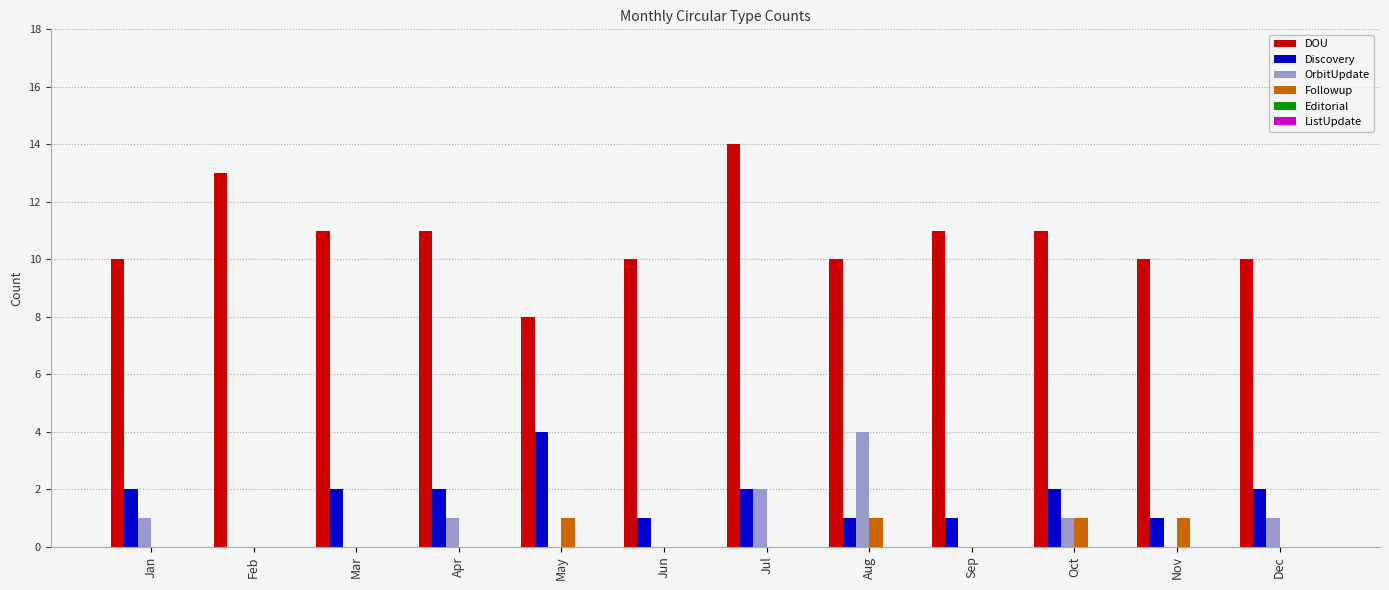

Does the chart contain stacked bars?

No